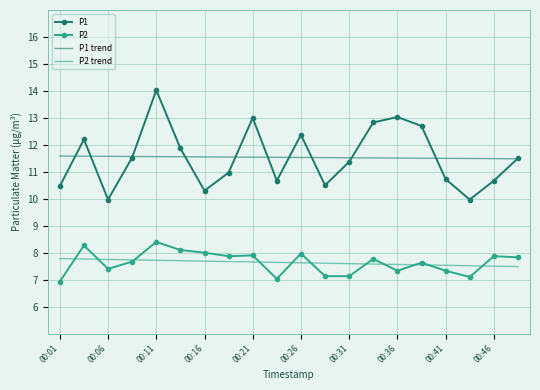

Which series has the largest range (max minus min)?

P1